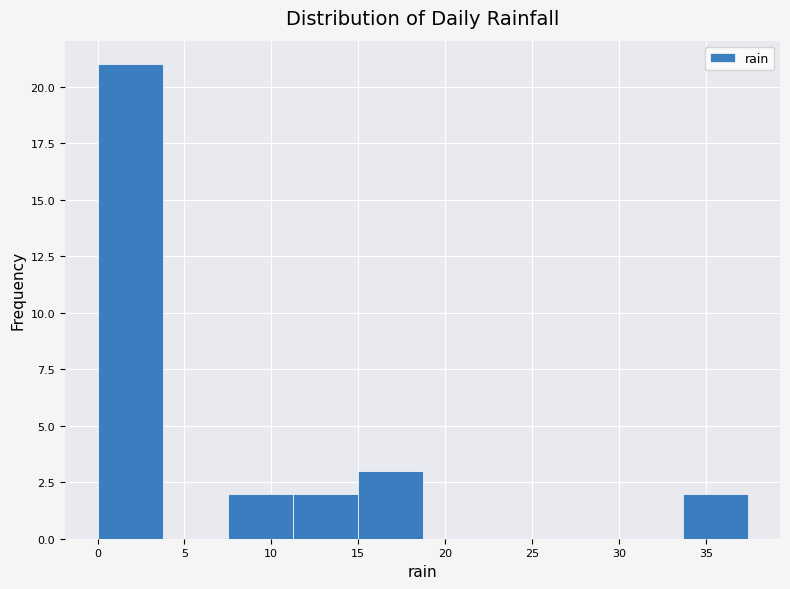

Reading left to right, list every bar in this chart as the range it spans on the x-axis followed by its height. Neither the bar edges nor the heights are printed on the chart, so give them approximately, as read against the axes.

0.0 to 3.5: 21
3.5 to 7.5: 0
7.5 to 11.0: 2
11.0 to 15.0: 2
15.0 to 18.5: 3
18.5 to 22.5: 0
22.5 to 26.0: 0
26.0 to 30.0: 0
30.0 to 33.5: 0
33.5 to 37.5: 2